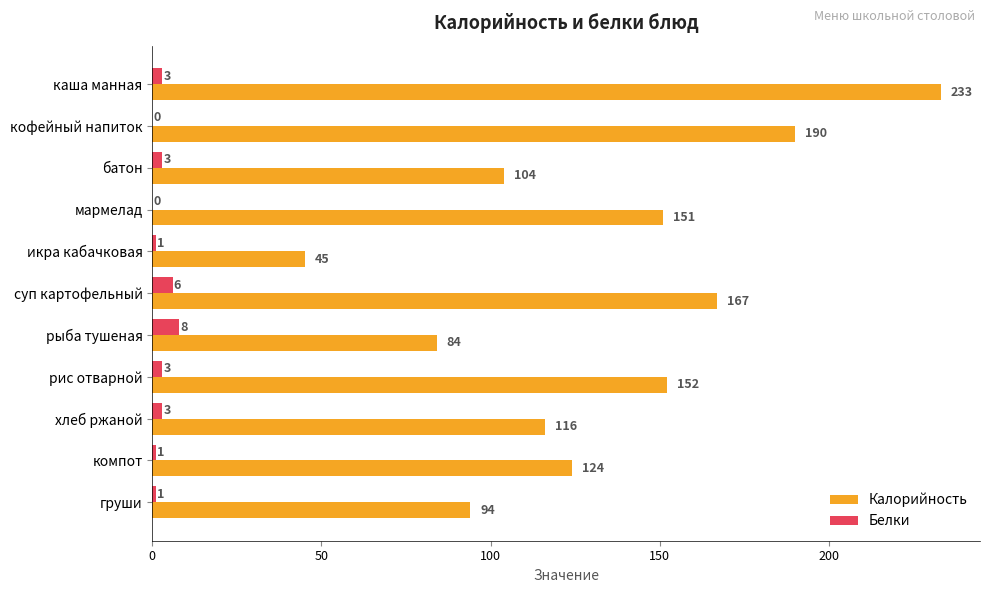

Which series changed the most between компот and груши?

Калорийность